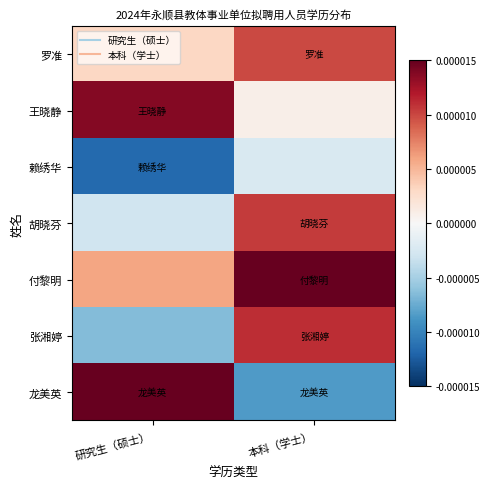

At how many categories does at least one series exceed 0?

2